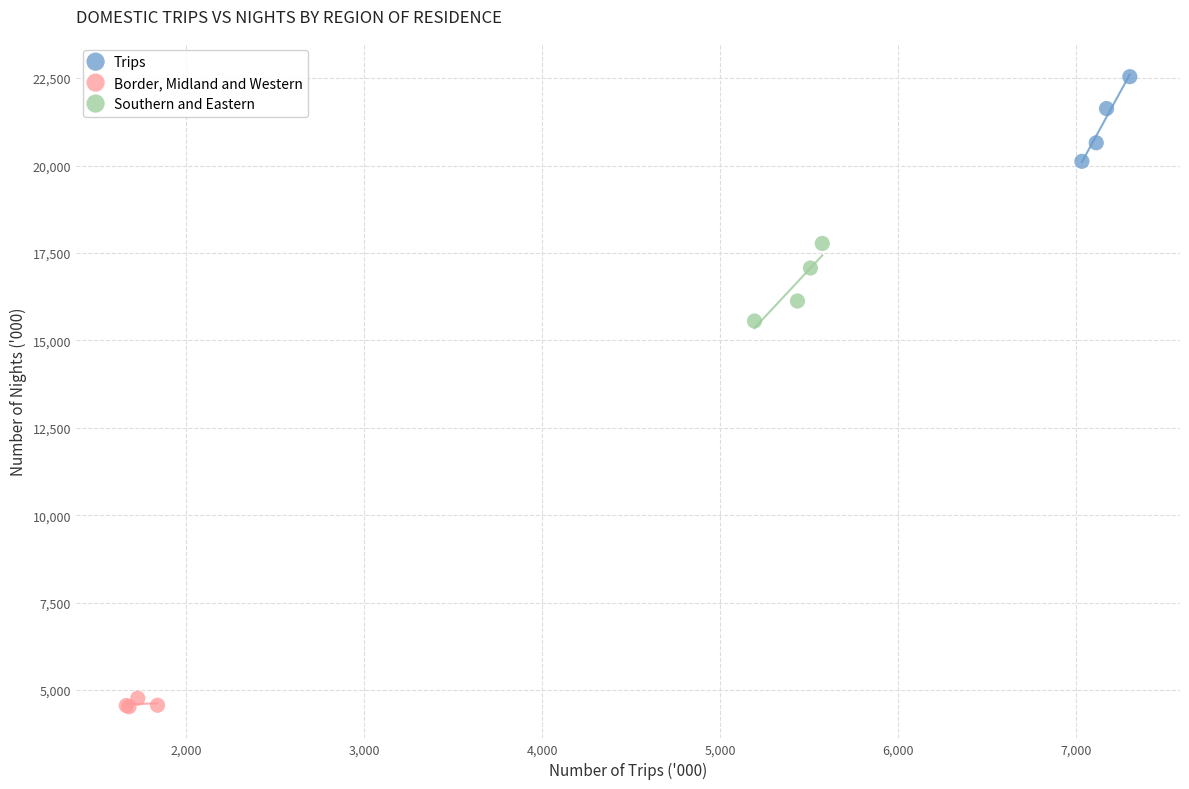

Which series has the widest spread of Y values?

Trips